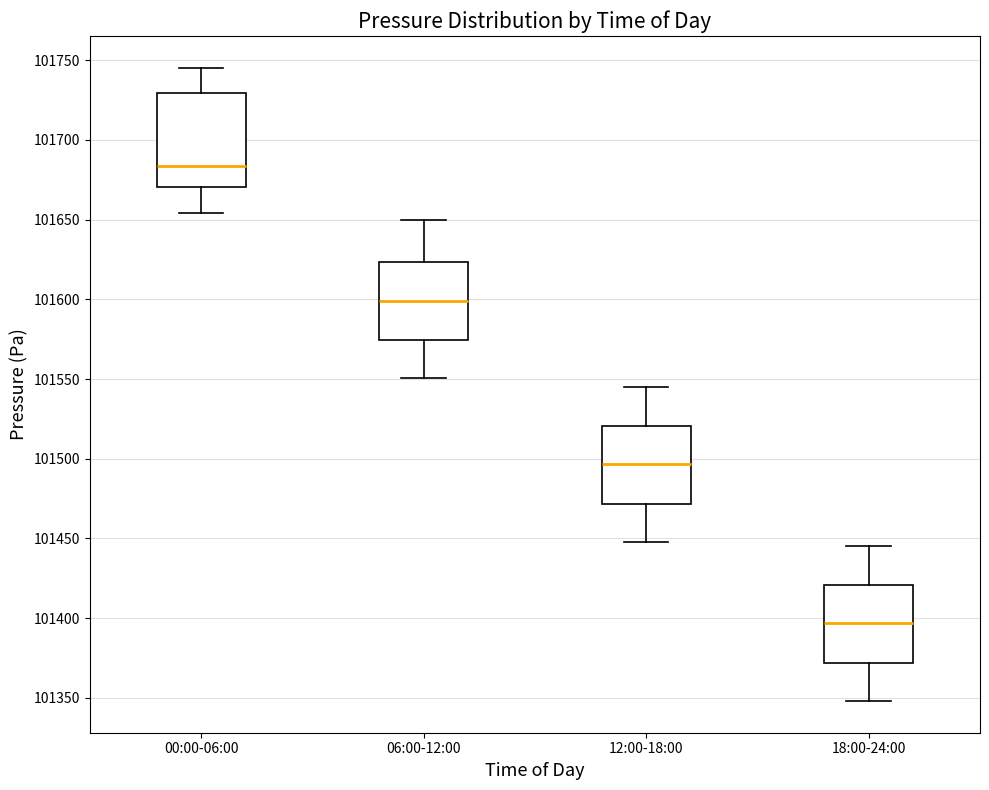

Comparing the boxes themselves (not the whiskers), which one is the tallest?

00:00-06:00